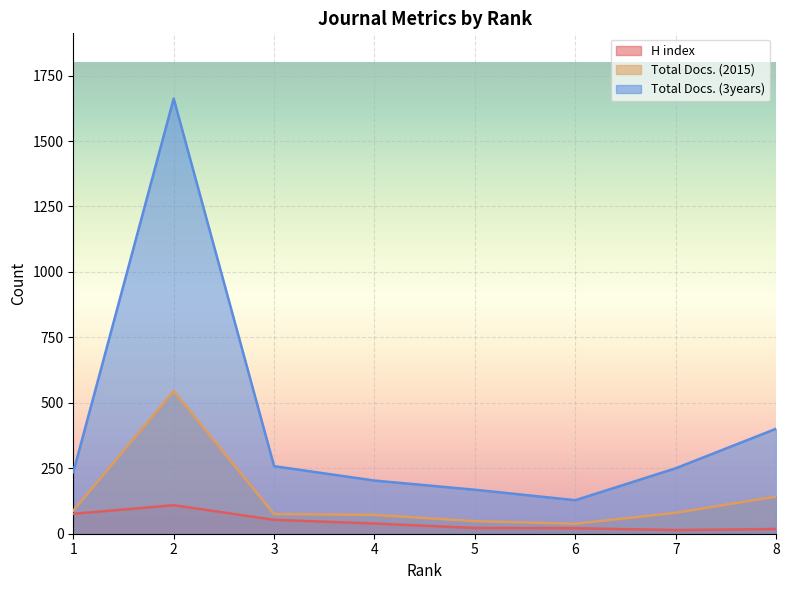

True or false: Total Docs. (3years) and H index cross at least once.

False